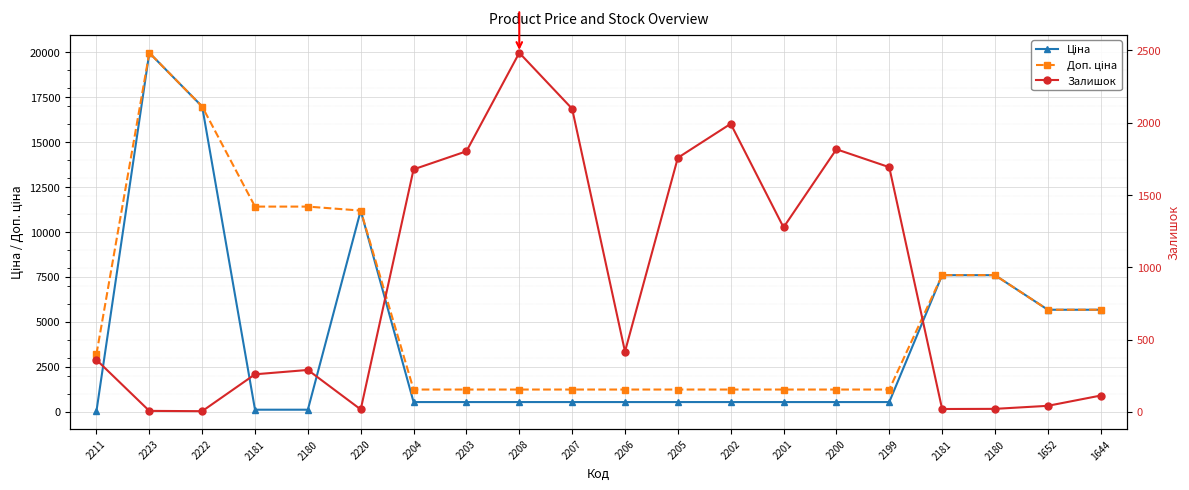

Reading left to right, transcribe all the data shown in this chart.

Ціна: 32.0	19964.2	16976.3	114.1	114.1	11188.2	539.0	539.0	539.0	539.0	539.0	539.0	539.0	539.0	539.0	539.0	7596.5	7596.5	5673.8	5673.8
Доп. ціна: 3205.0	19964.2	16976.3	11410.0	11410.0	11188.2	1235.4	1235.4	1235.4	1235.4	1235.4	1235.4	1235.4	1235.4	1235.4	1235.4	7596.5	7596.5	5673.8	5673.8
Залишок: 360.0	7.0	5.0	260.0	290.0	17.0	1677.0	1802.0	2483.0	2096.0	417.0	1757.0	1992.0	1276.0	1816.0	1692.0	20.0	21.0	42.0	113.0